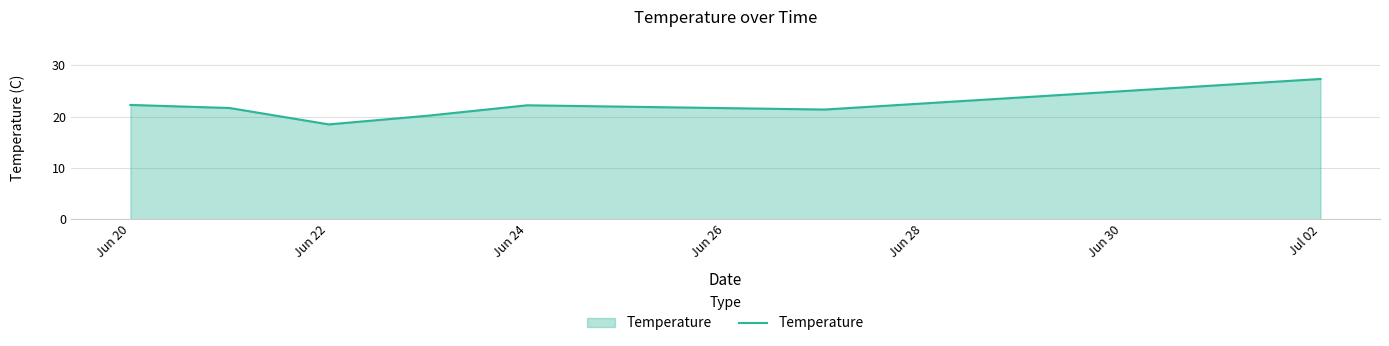

Does the chart display data point markers on the line(s)?

No